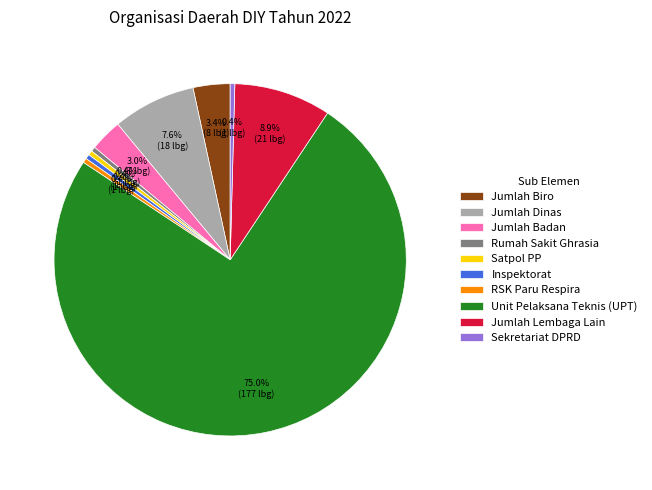

What is the majority slice?

Unit Pelaksana Teknis (UPT)